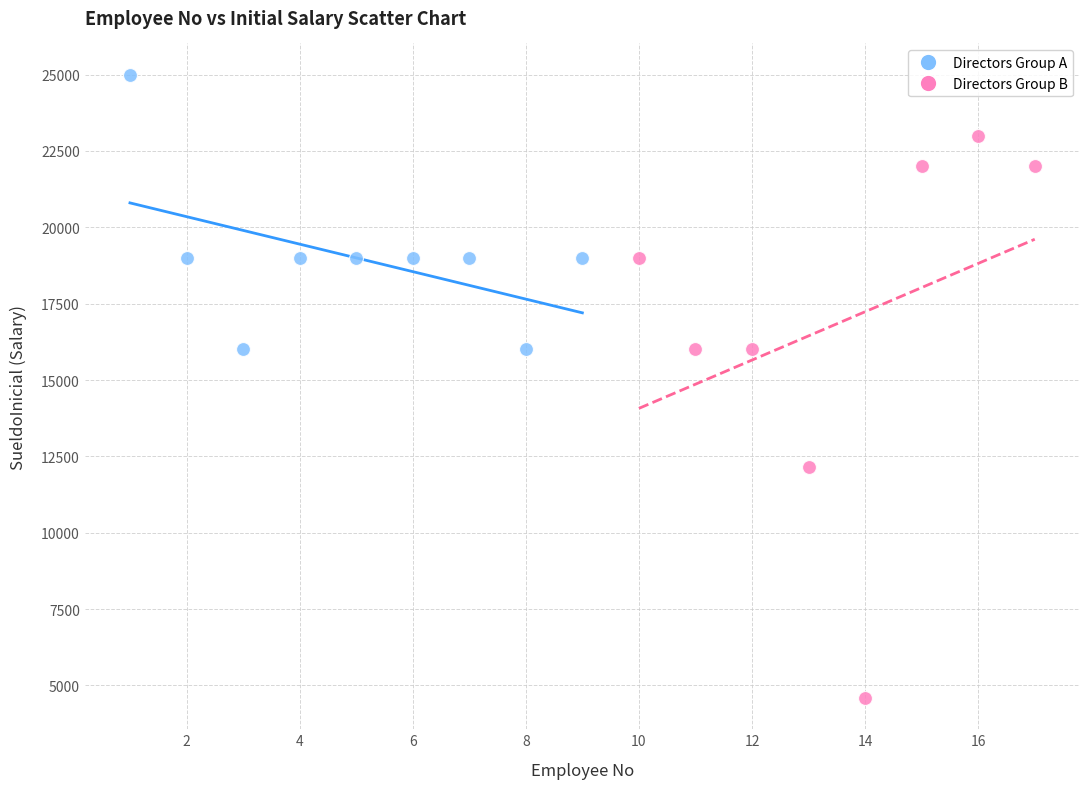

What are all the series names shown in the legend?

Directors Group A, Directors Group B